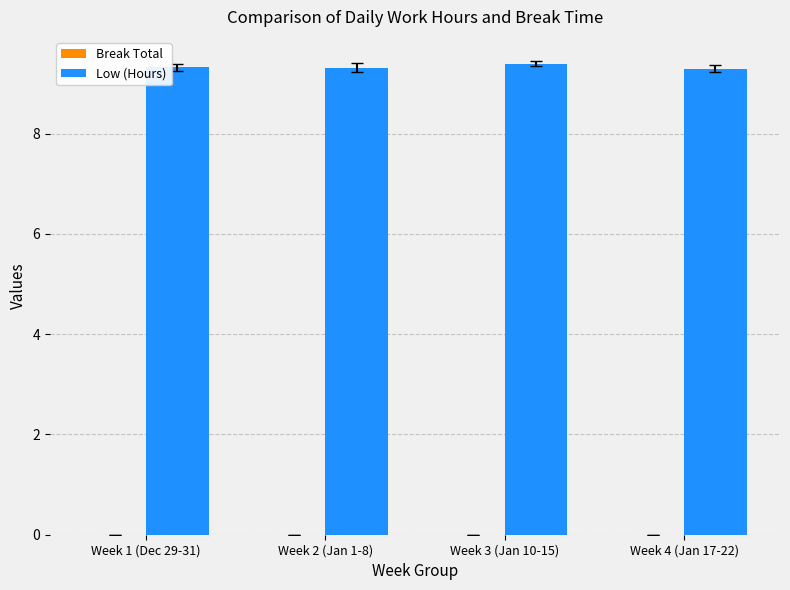

What is the greatest value displayed?

9.4